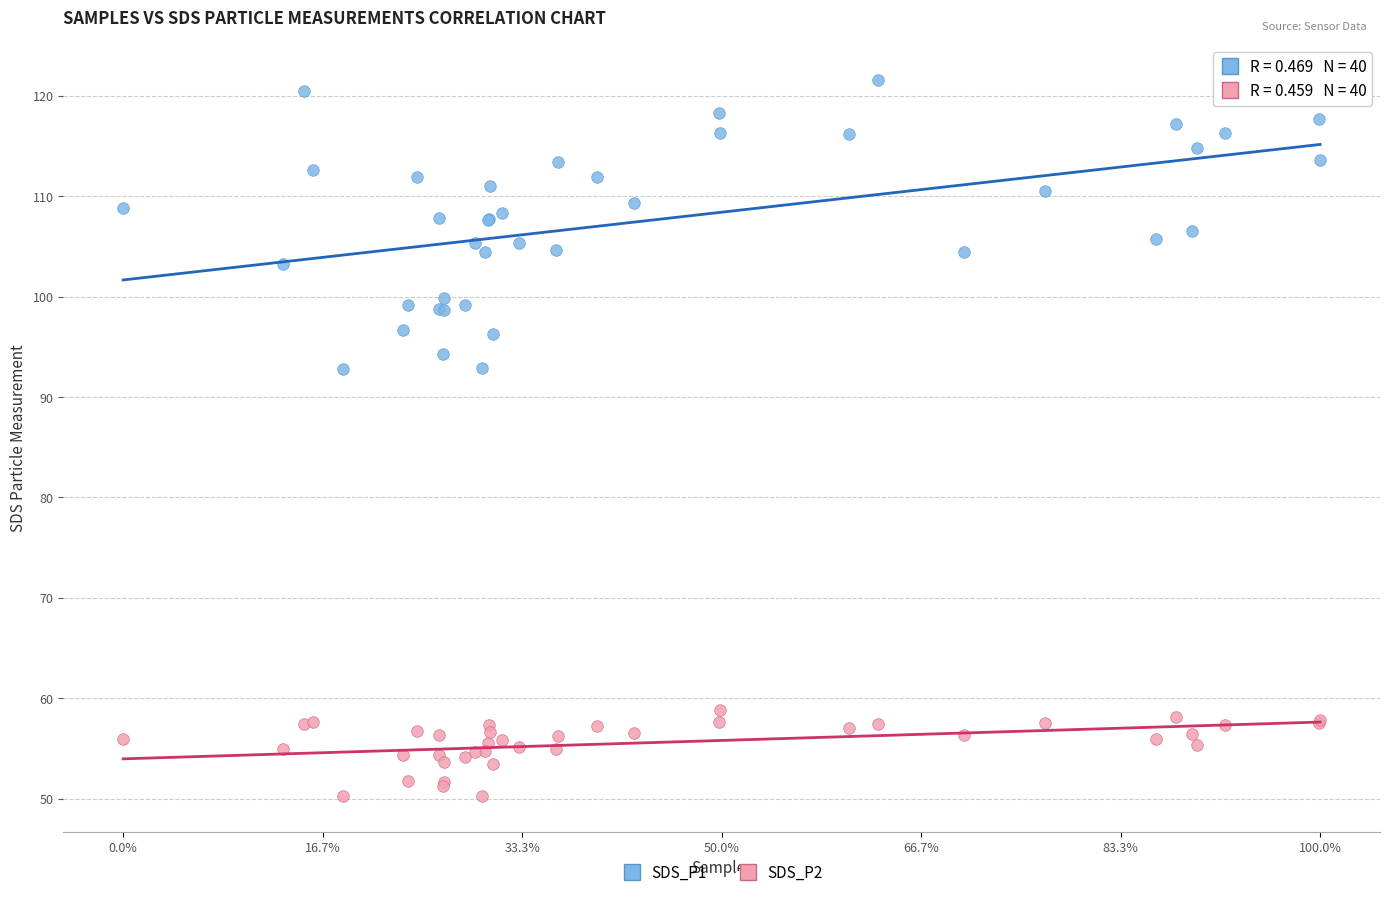

What are all the series names shown in the legend?

SDS_P1, SDS_P2